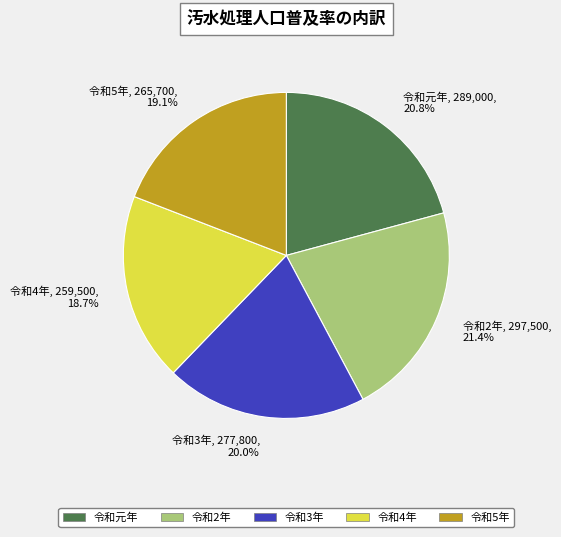

Combined, what portion of the pie is 令和元年 and 令和2年?

42.2%